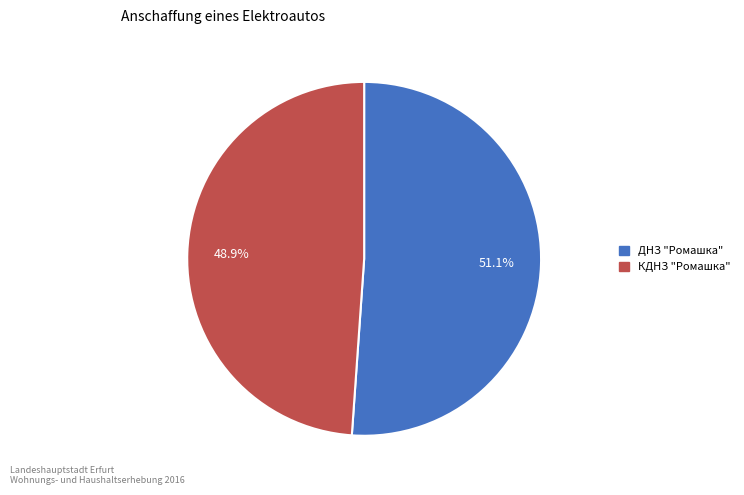

To the nearest percent, what is the combined percentage of ДНЗ "Ромашка" and КДНЗ "Ромашка"?

100%